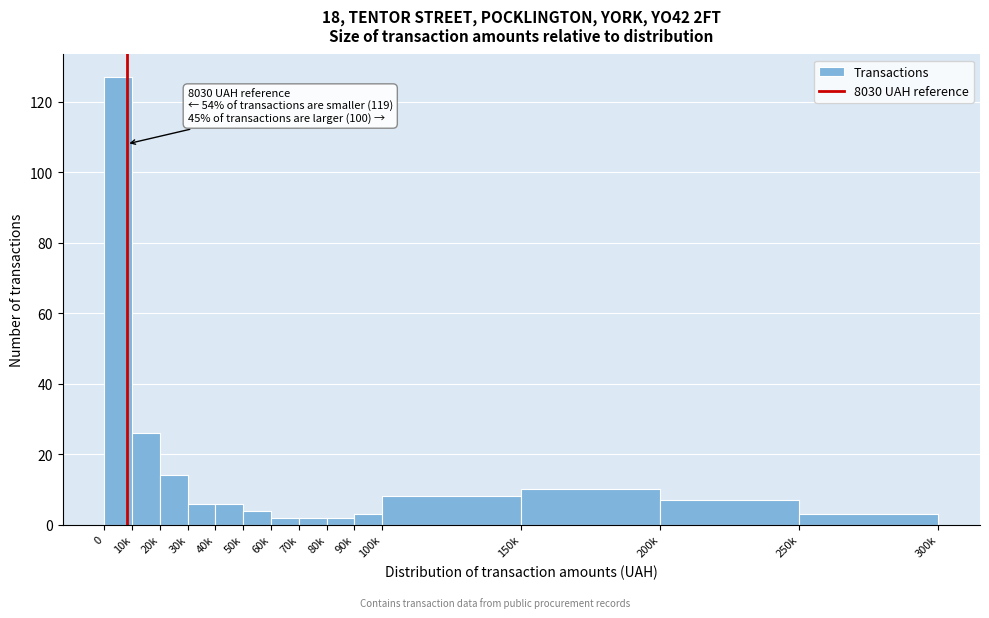

Reading left to right, list all the values displayed in this chart.

0=127	10k=26	20k=14	30k=6	40k=6	50k=4	60k=2	70k=2	80k=2	90k=3	100k=8	150k=10	200k=7	250k=3